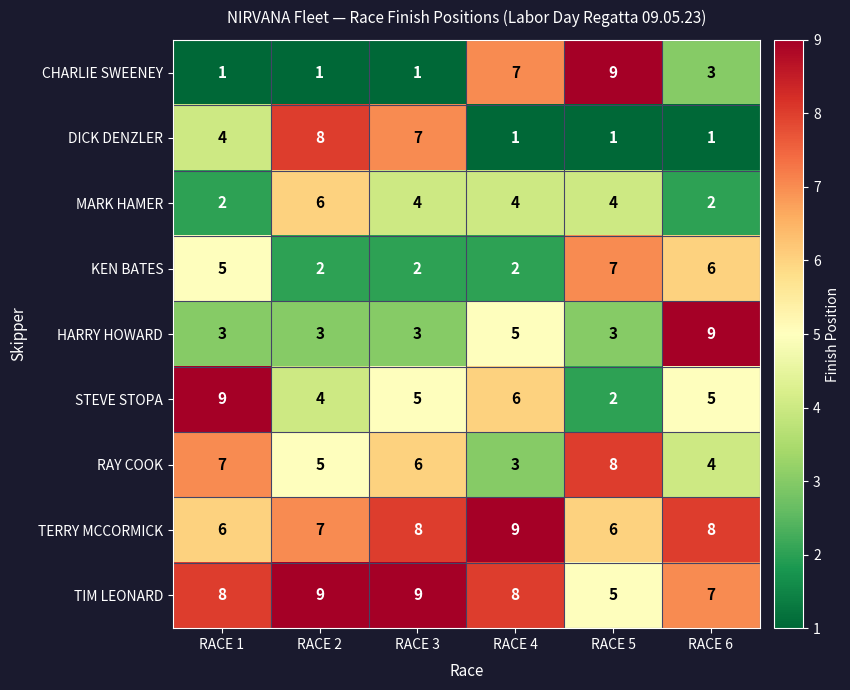

Count the RAY COOK values in the range 4 to 7.

4